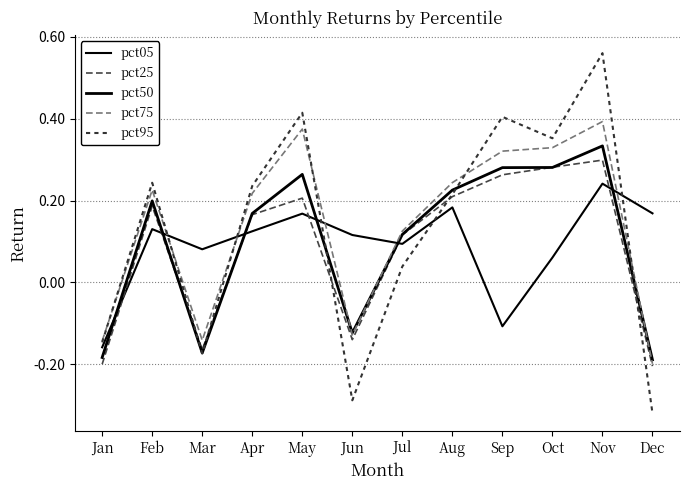

True or false: pct25 and pct75 cross at least once.

False